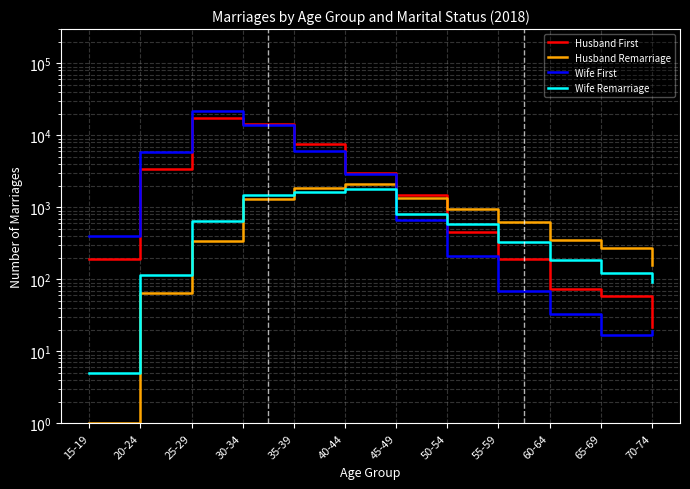

What is the value of the Husband First point at the 5th from the left?

7550